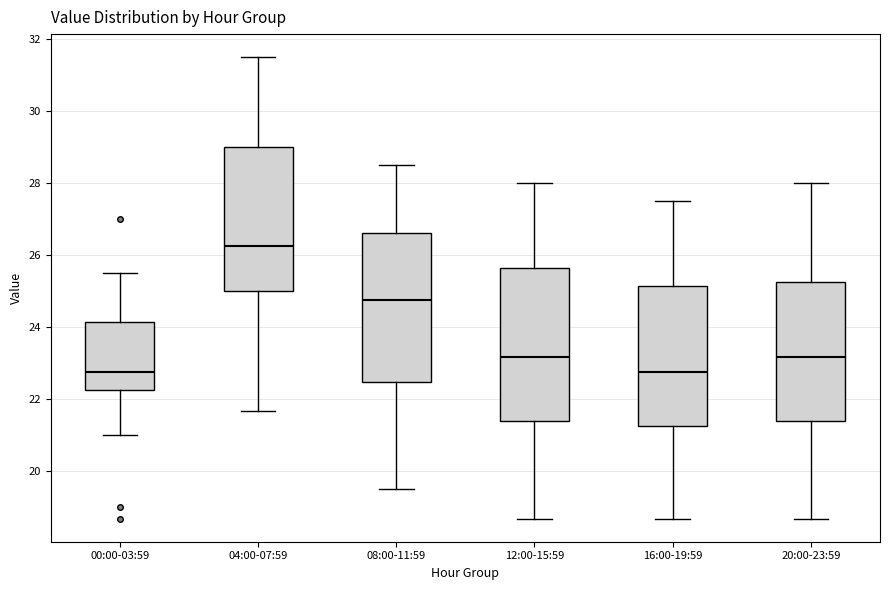

Where does the upper whisker of the box for 20:00-23:59 end on the y-axis? The values are not printed on the chart, so give them approximately, as read against the axis.

28.0